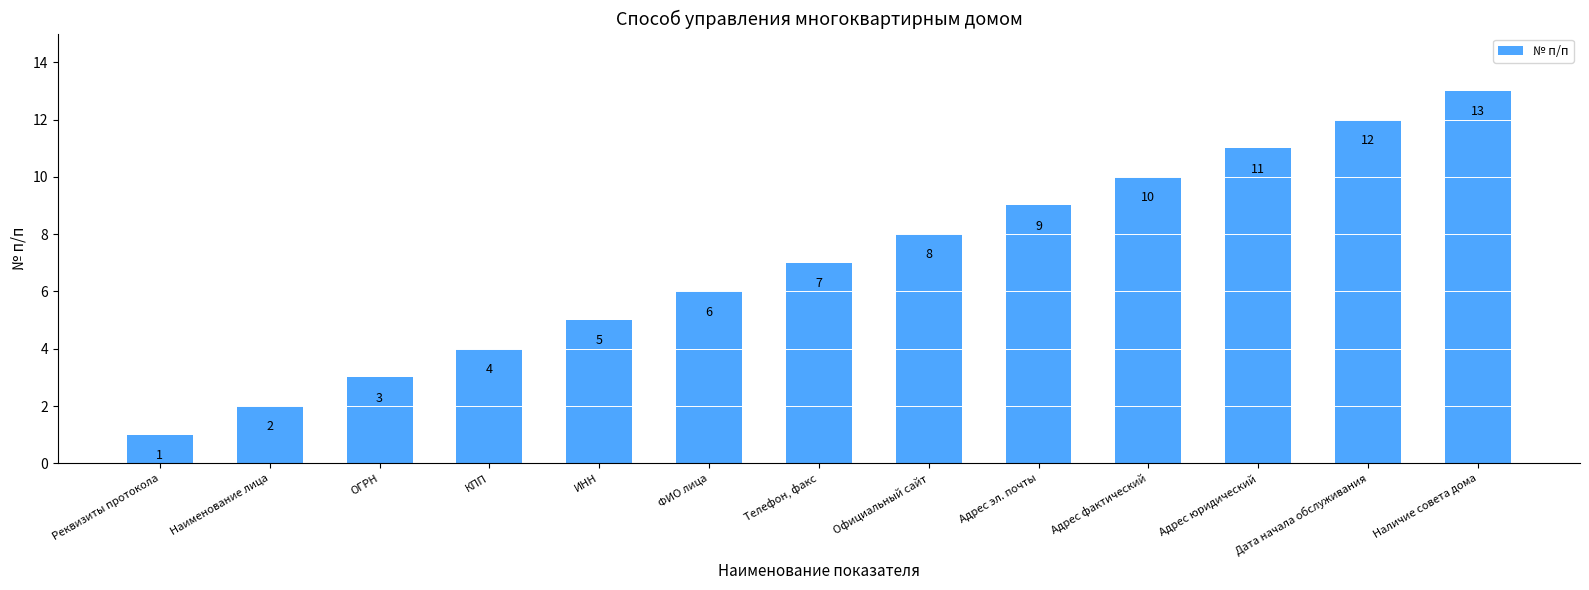

What is the difference between the values at ИНН and Адрес эл. почты?

4